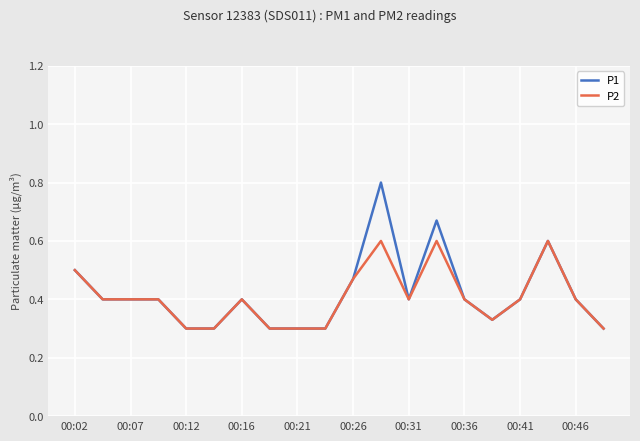

How many P1 values are between 0 and 1?

20